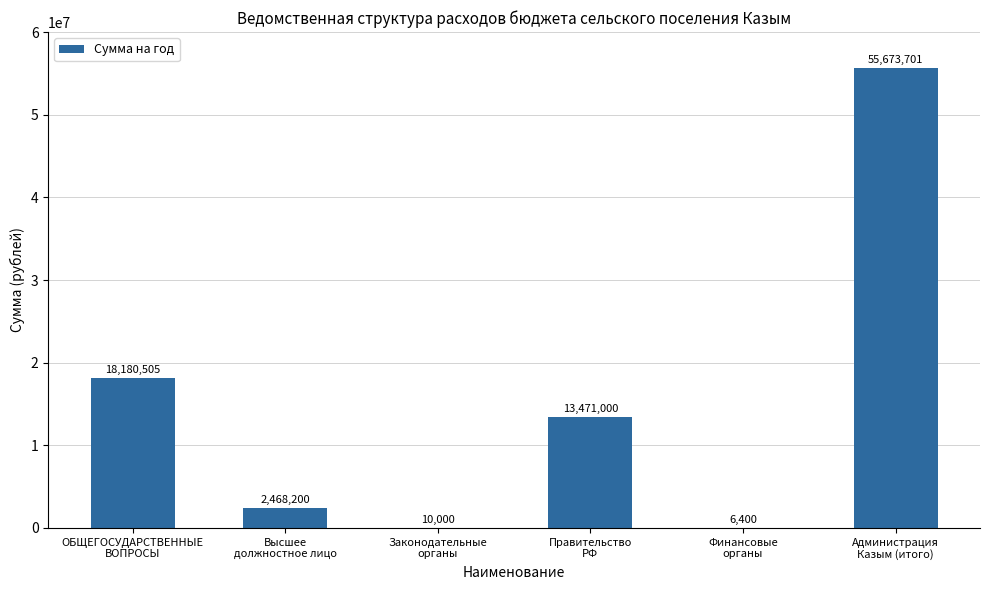

At which category does the chart reach its peak across all series?

Администрация
Казым (итого)